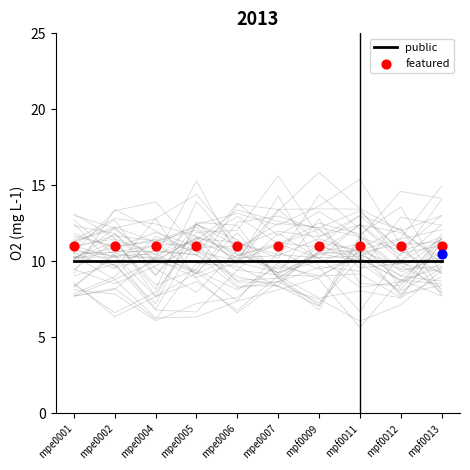

Which series contains the highest Y value?

featured